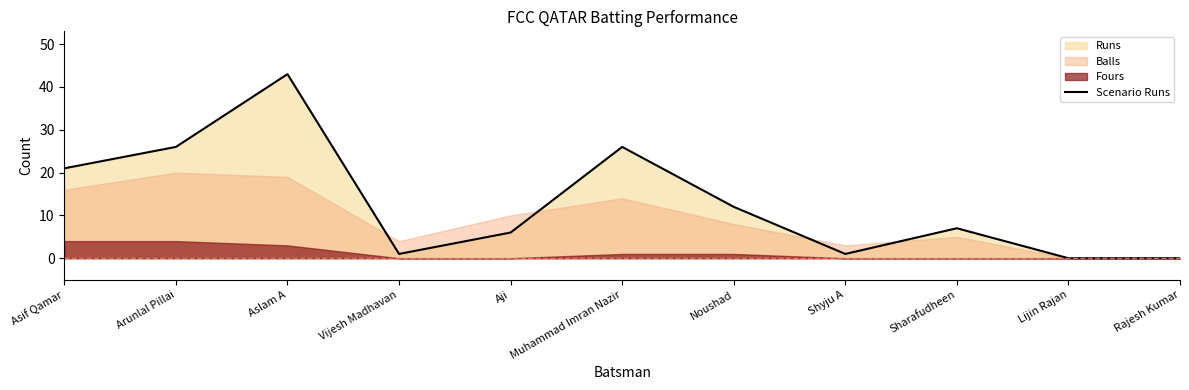

Which label corresponds to the largest value in the chart?

Aslam A